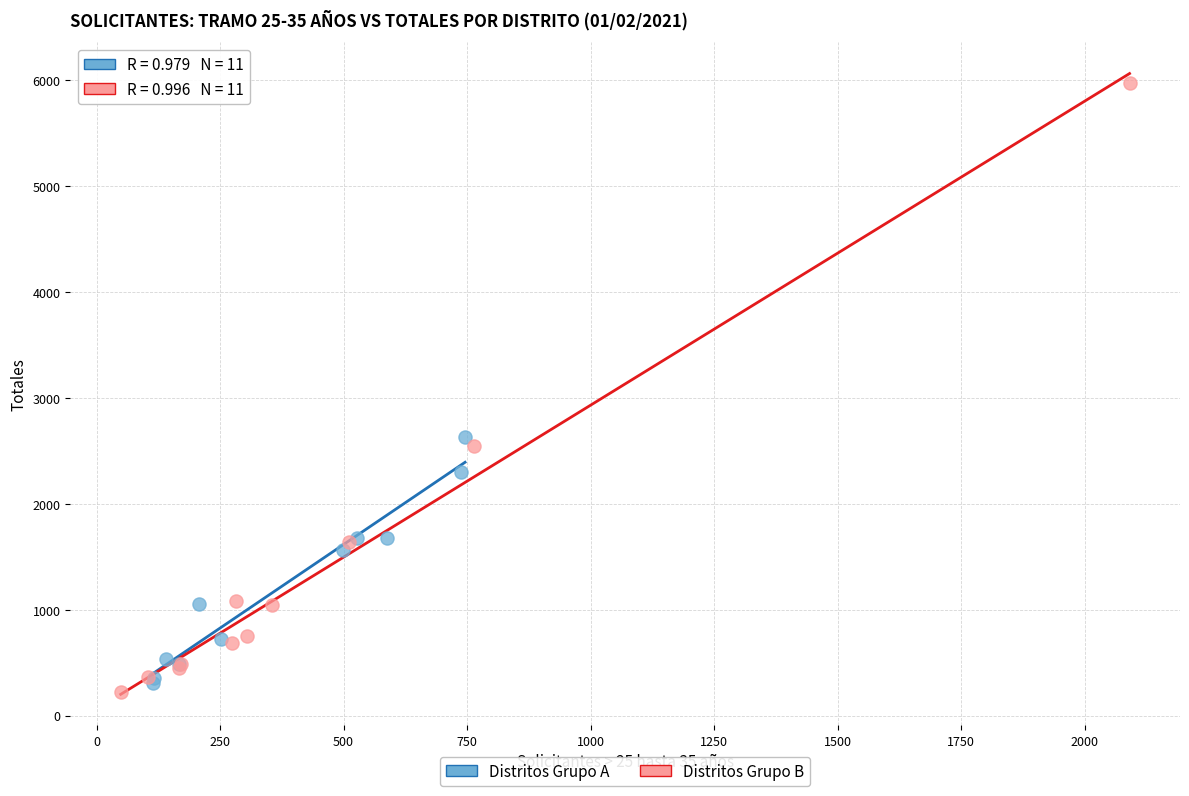

Which series has the largest Y range (max minus min)?

Distritos Grupo B